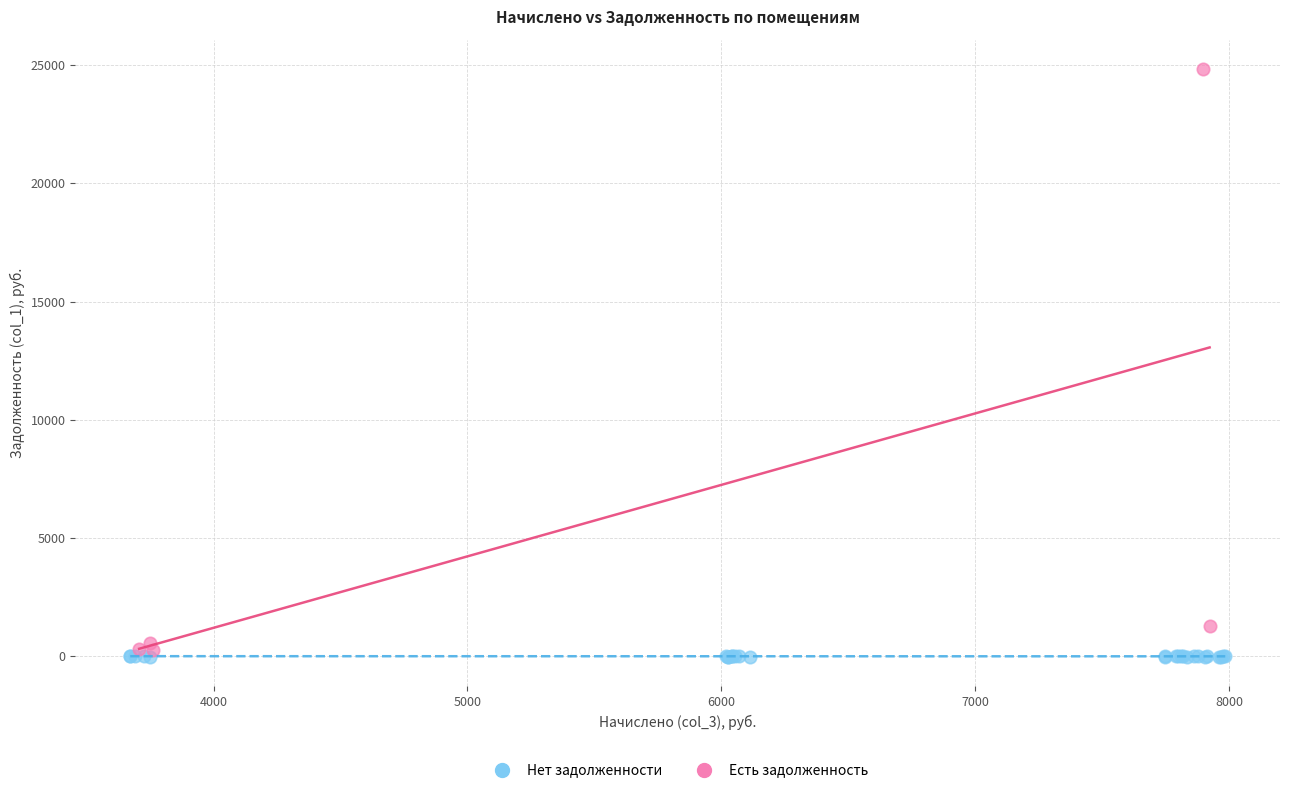

Which series reaches the maximum Y coordinate?

Есть задолженность